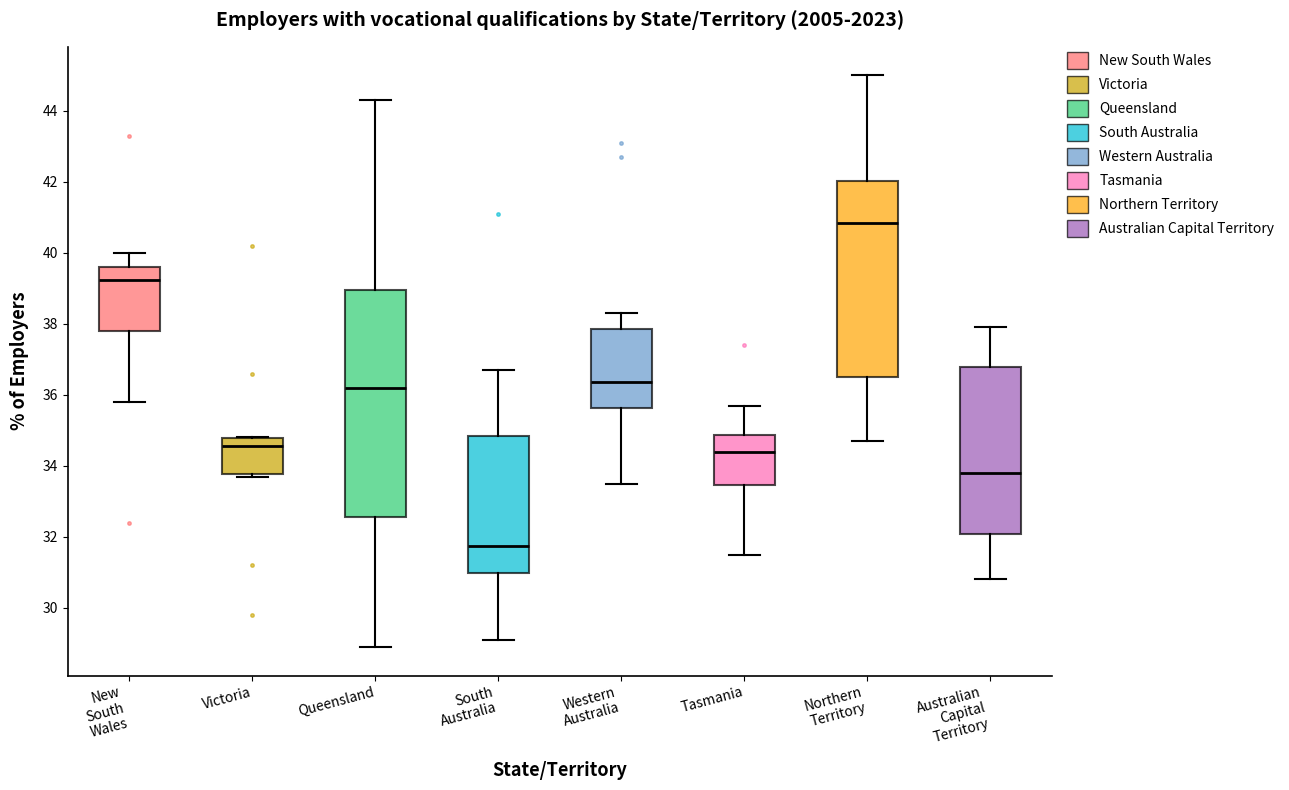

Where is the upper edge of the box for Victoria on the y-axis? The values are not printed on the chart, so give them approximately, as read against the axis.

34.8